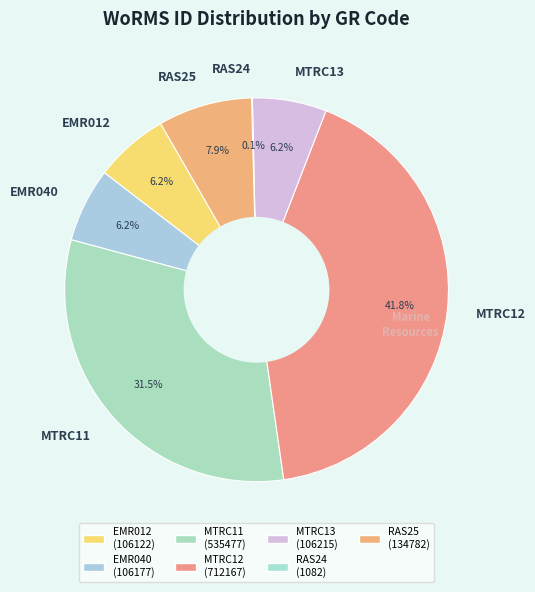

How much of the chart is everything except EMR040?

93.8%